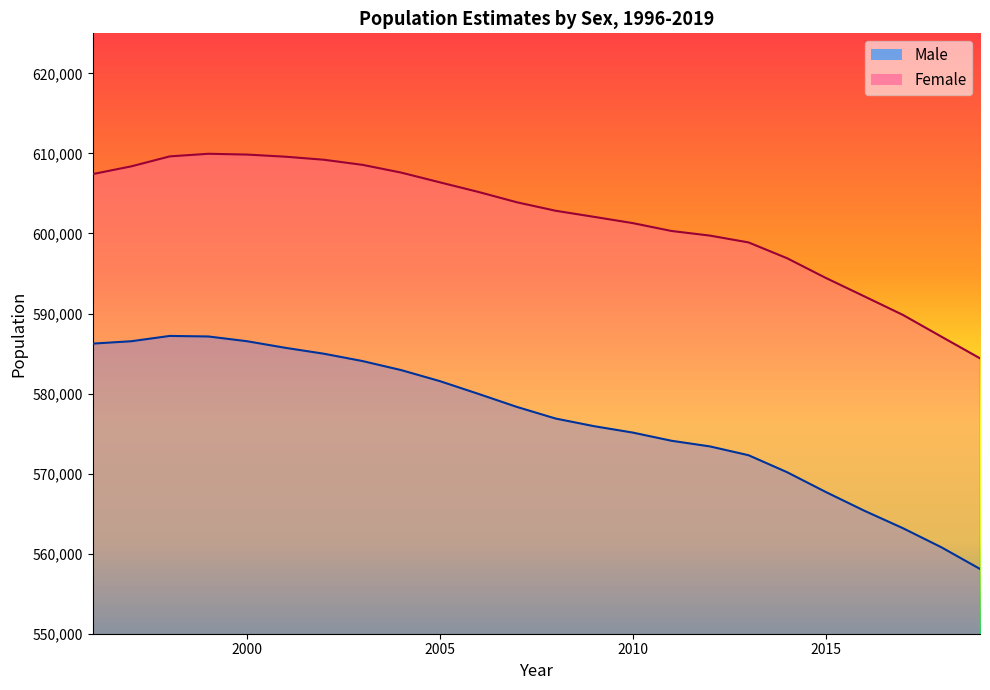

The Male series shows 312941 at 2014. True or false?

False